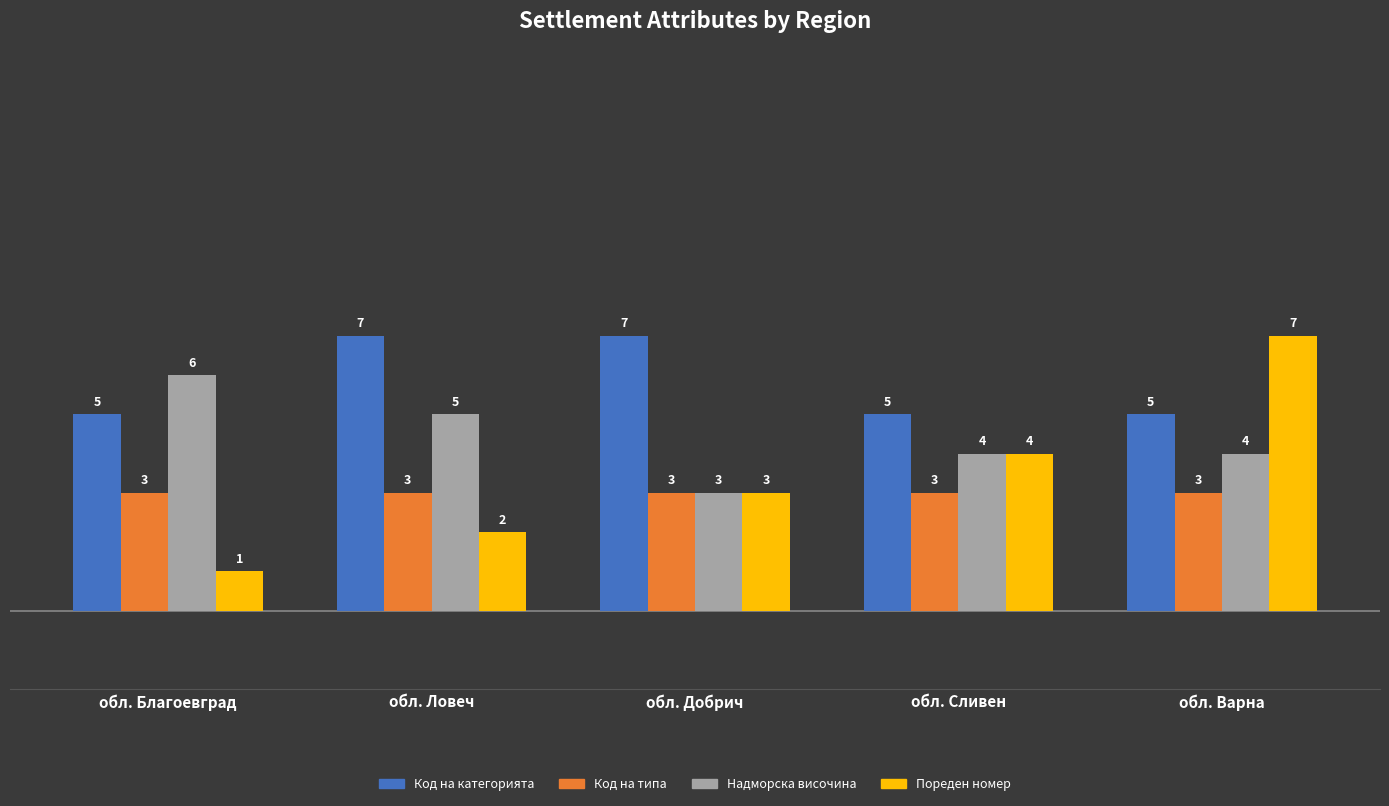

What is the spread (max minus min) of values at обл. Добрич?

4